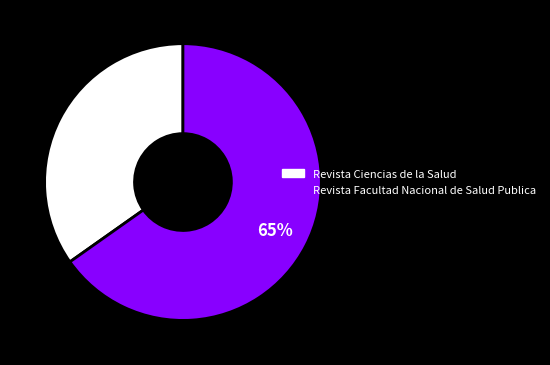

To the nearest percent, what is the combined percentage of Revista Ciencias de la Salud and Revista Facultad Nacional de Salud Publica?

100%